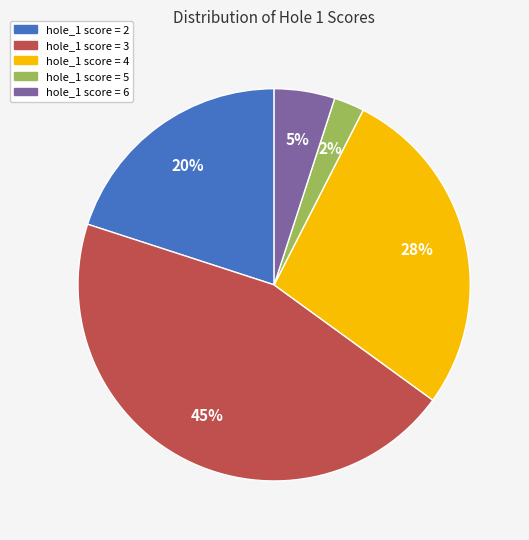

Which slice is the largest?

hole_1 score = 3